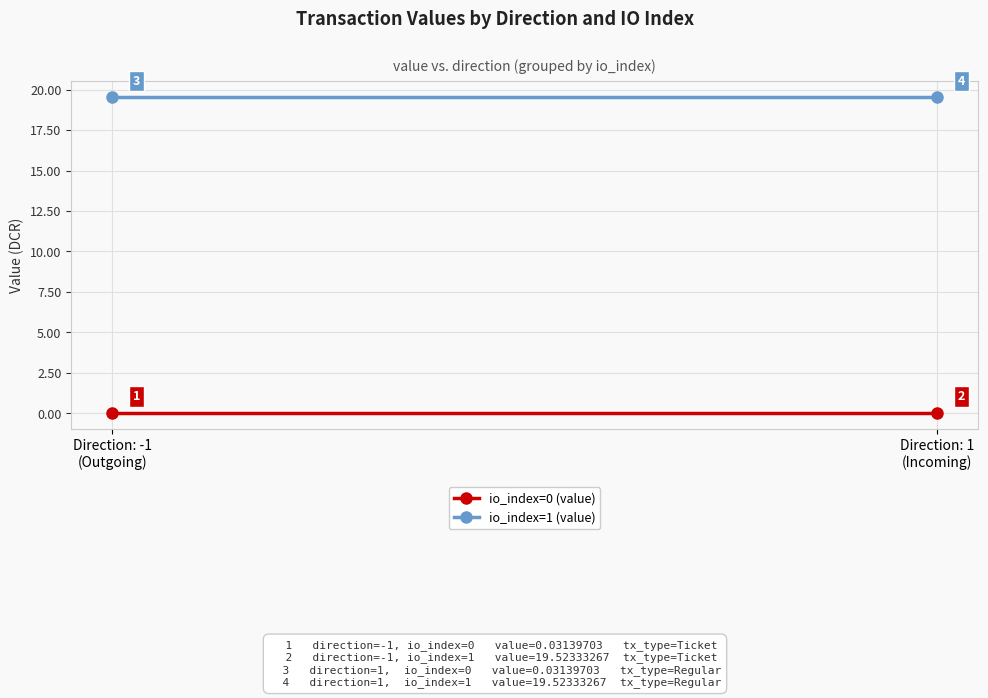

Which series has the largest total across all categories?

io_index=1 (value)